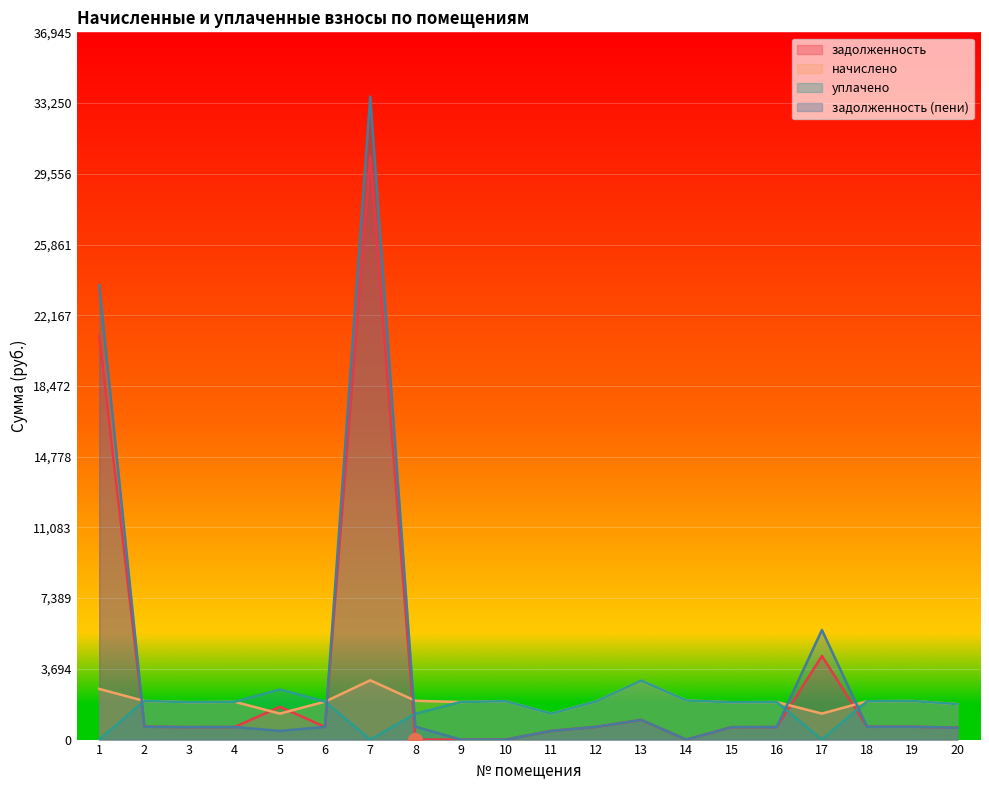

What is the difference between the highest and lowest values at 12?

1327.3